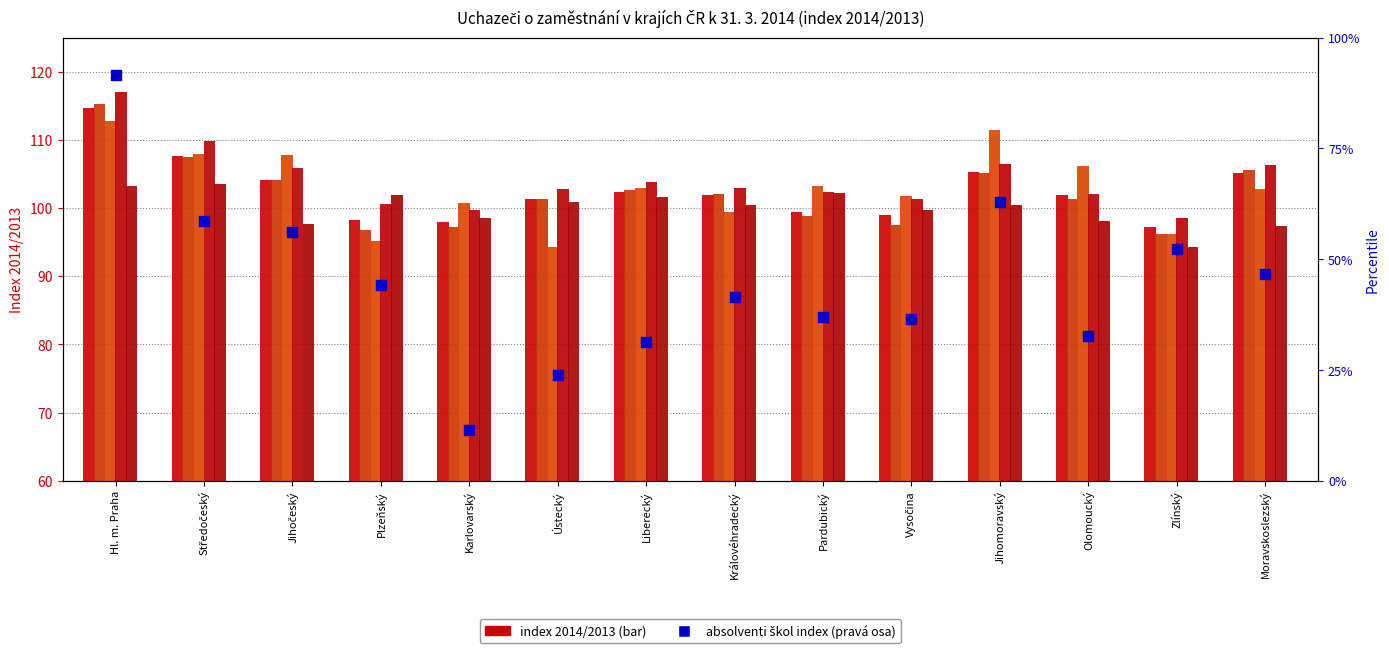

At how many categories does at least one series exceed 55?

14